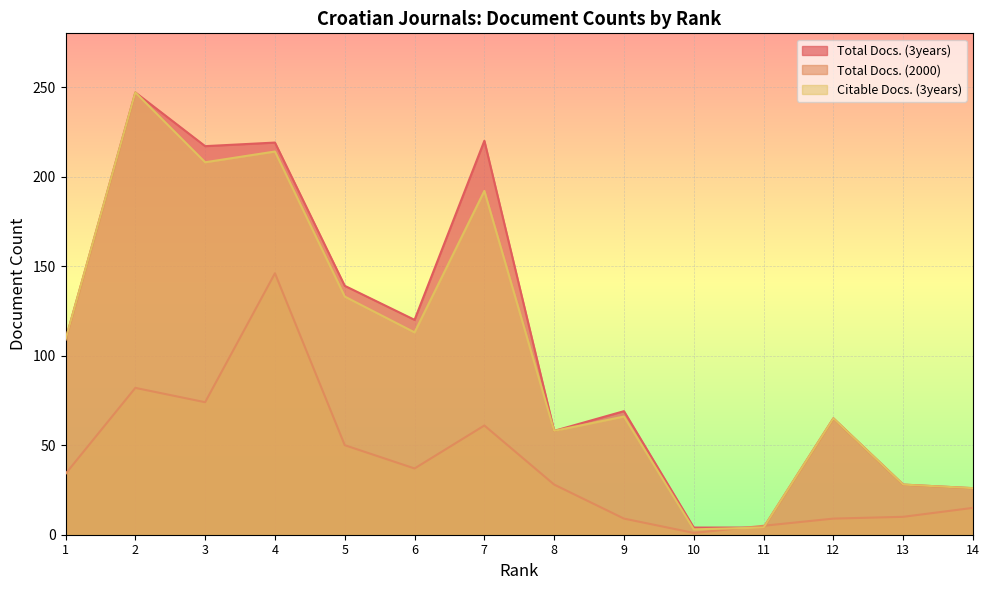

The Total Docs. (2000) series shows 121 at 3. True or false?

False